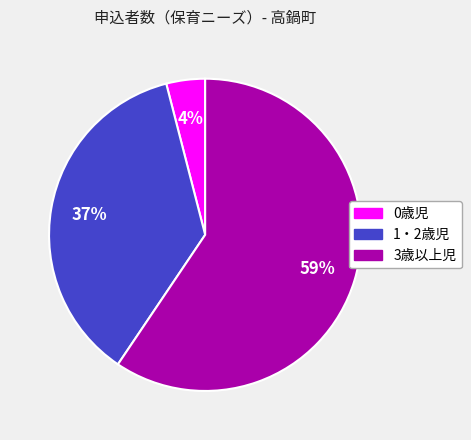

Rank the categories by value from lowest to highest.

0歳児, 1・2歳児, 3歳以上児